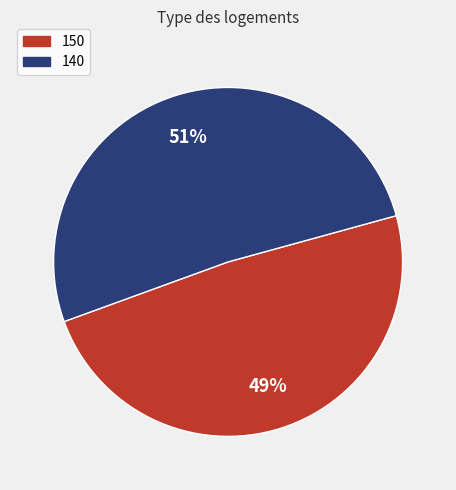

How many slices are in this pie chart?

2